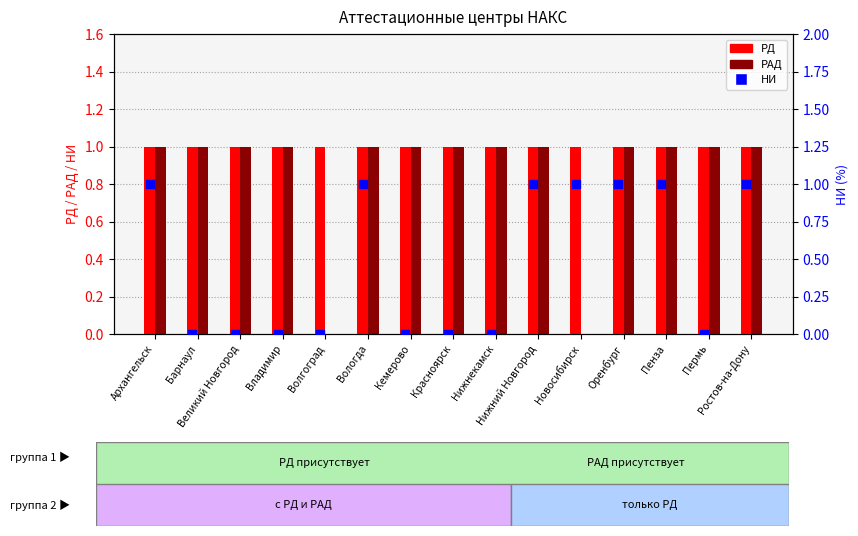

Which series has the widest spread of Y values?

РАД